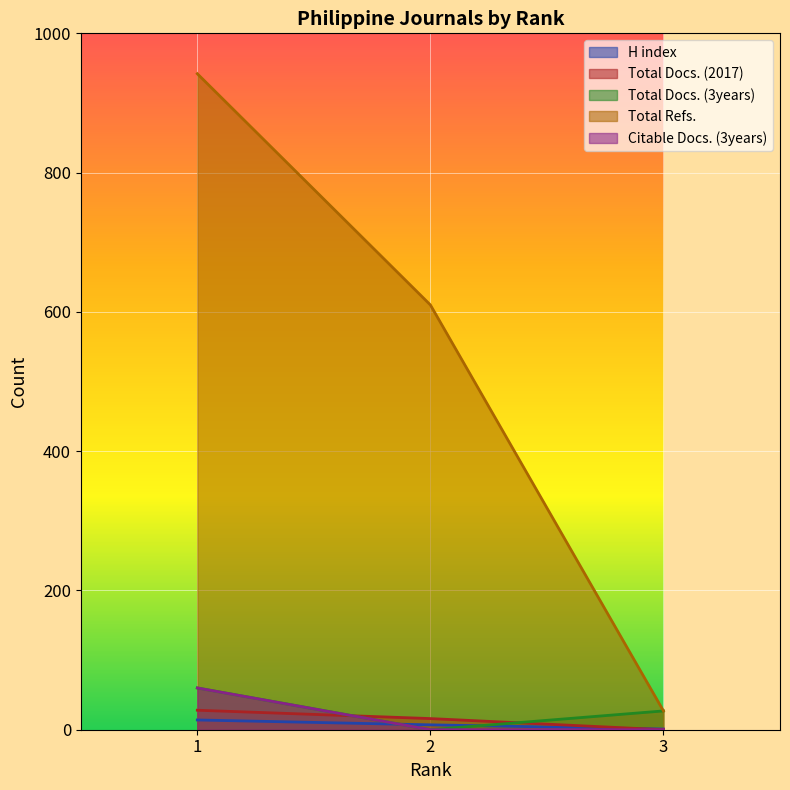

Reading right to left, what are all the values shown in this chart?

H index: 3=1	2=7	1=14
Total Docs. (2017): 3=0	2=16	1=28
Total Docs. (3years): 3=27	2=0	1=60
Total Refs.: 3=27	2=610	1=942
Citable Docs. (3years): 3=0	2=0	1=60